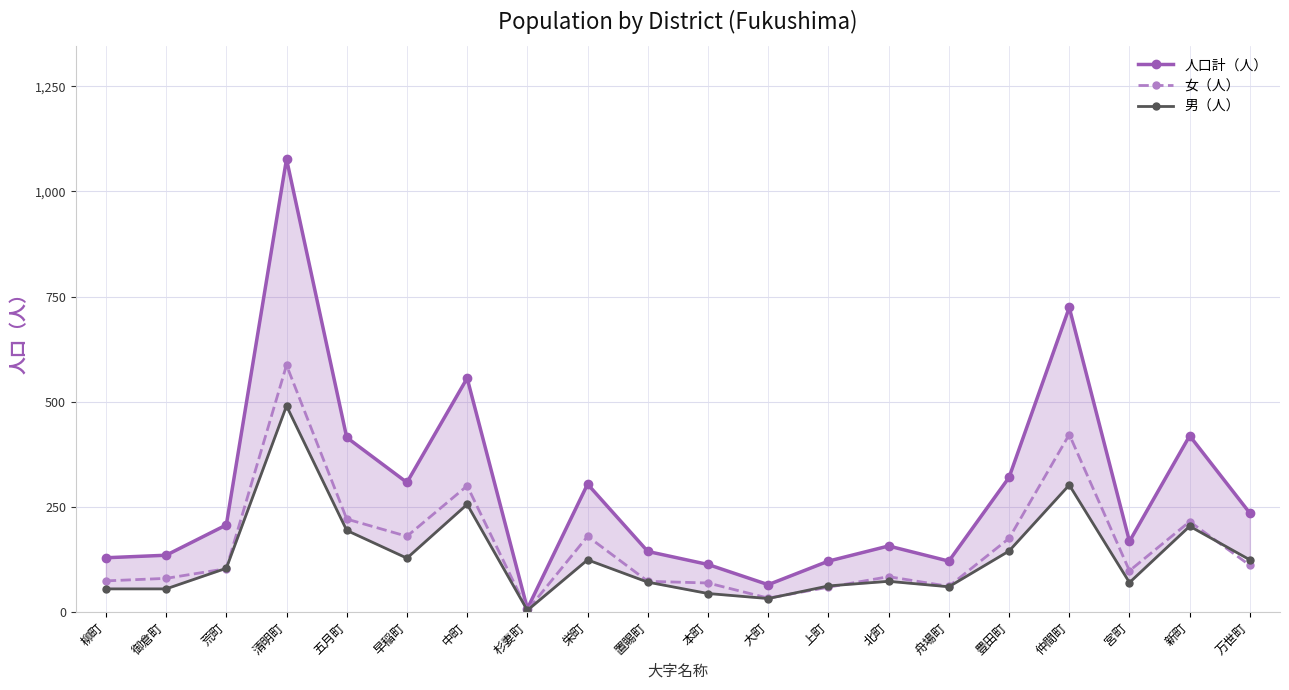

What is the difference between the maximum and minimum values in the 女（人） series?

583